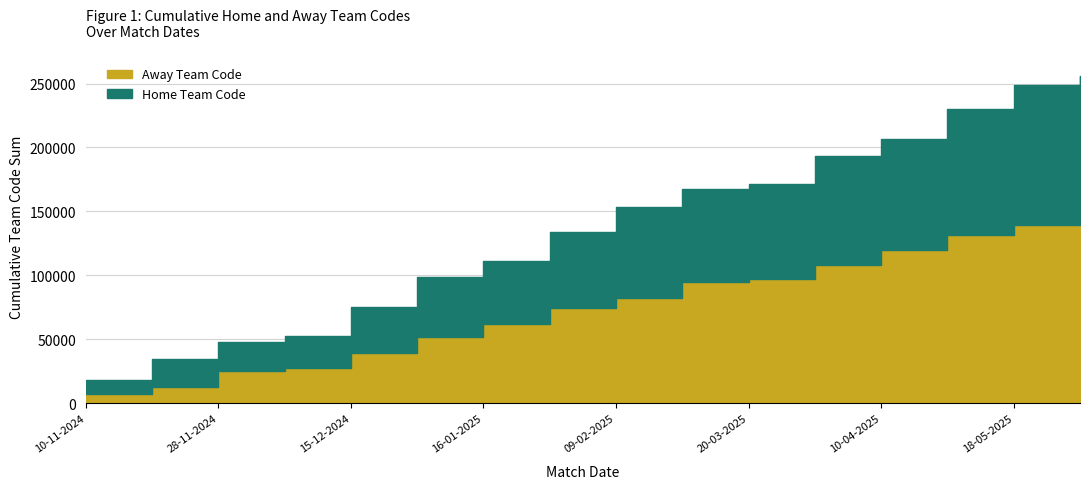

Which series has the widest spread of values?

Away Team Code